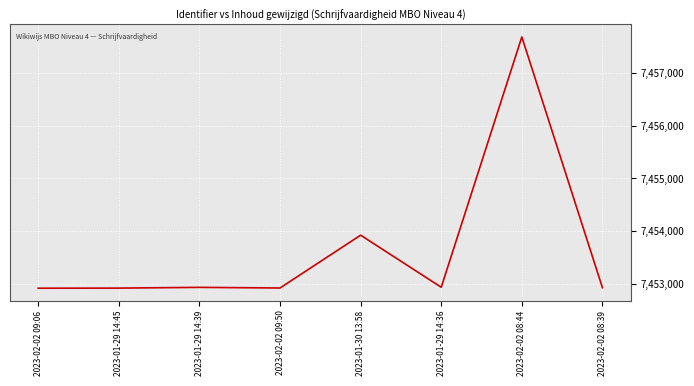

What is the smallest value displayed?

7452923